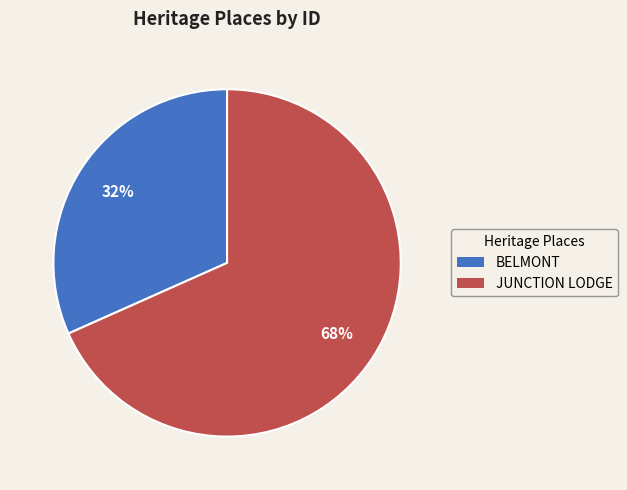

To the nearest percent, what portion does BELMONT represent?

32%